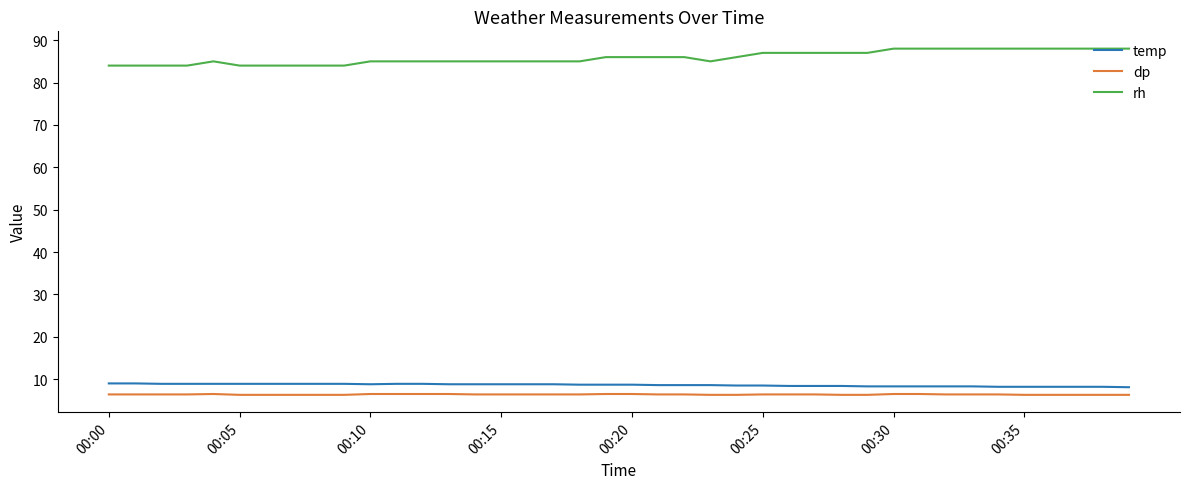

What is the minimum value shown in the chart?

6.3